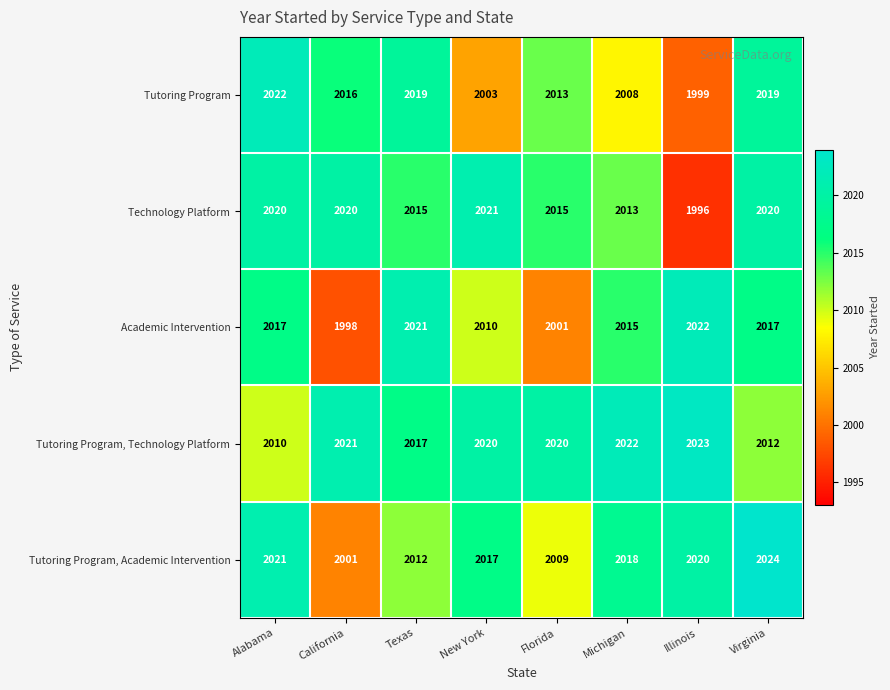

What is the difference between the maximum and minimum values in the Tutoring Program, Technology Platform series?

13